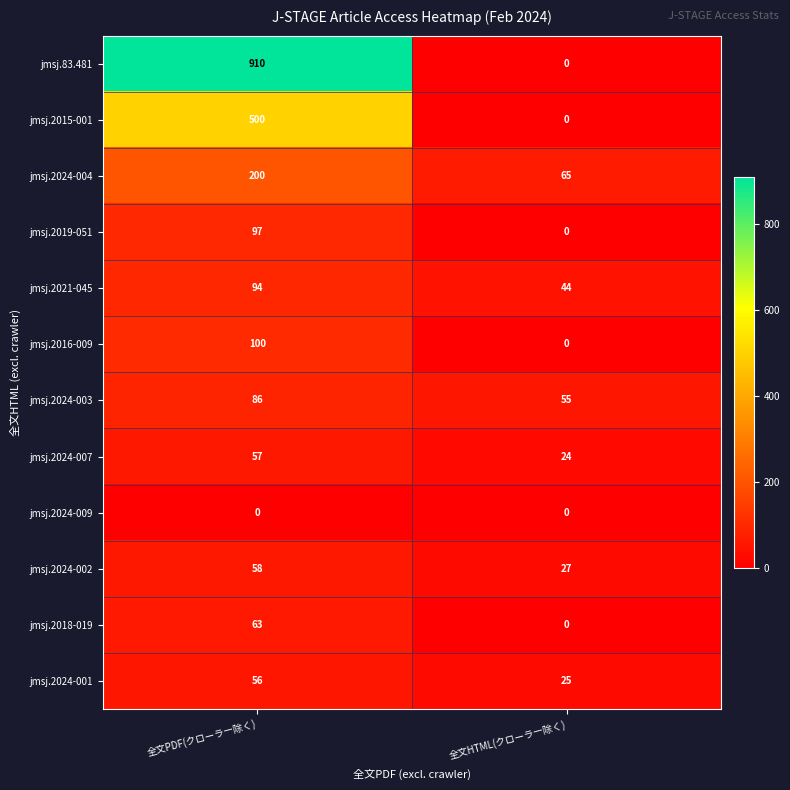

Reading left to right, list all the values displayed in this chart.

jmsj.83.481: 910	0
jmsj.2015-001: 500	0
jmsj.2024-004: 200	65
jmsj.2019-051: 97	0
jmsj.2021-045: 94	44
jmsj.2016-009: 100	0
jmsj.2024-003: 86	55
jmsj.2024-007: 57	24
jmsj.2024-009: 0	0
jmsj.2024-002: 58	27
jmsj.2018-019: 63	0
jmsj.2024-001: 56	25